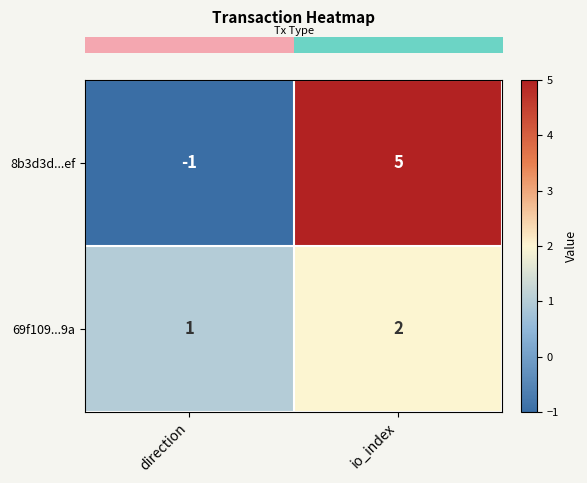

Reading left to right, extract all data points from this chart.

8b3d3d...ef: direction=-1	io_index=5
69f109...9a: direction=1	io_index=2